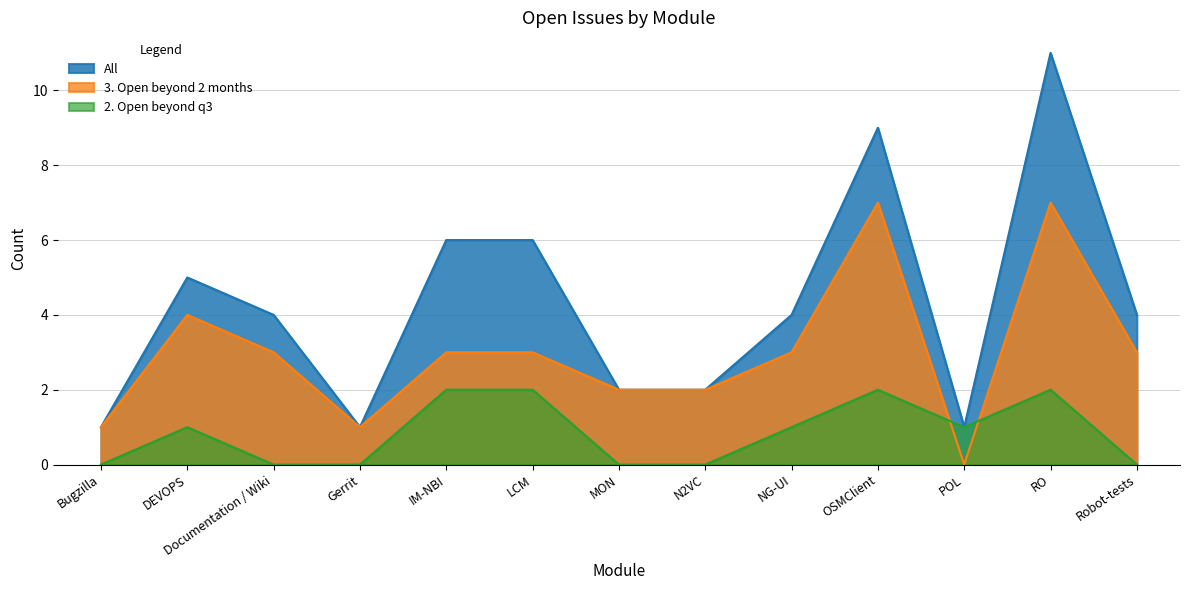

In 3. Open beyond 2 months, how many points are higher than both neighbors (excluding endpoints)?

3